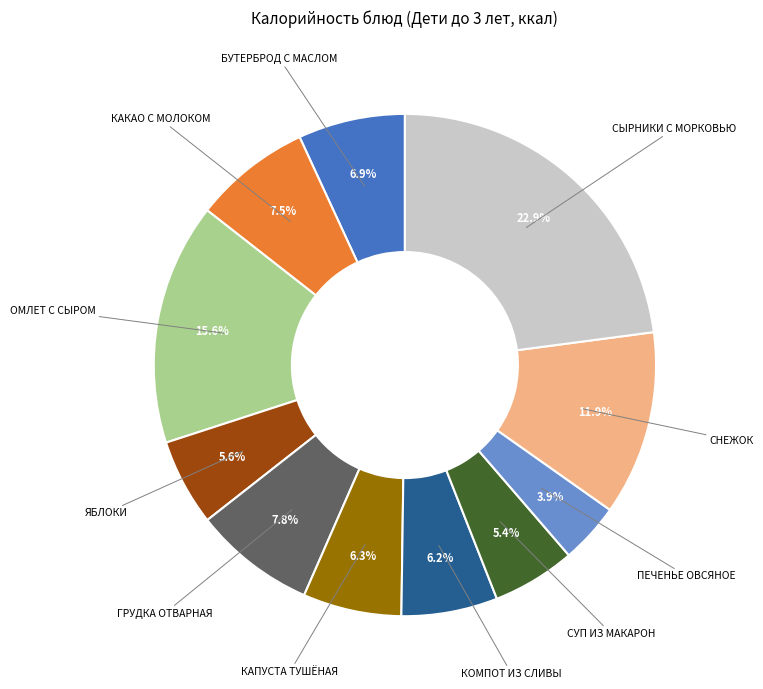

Is there any slice that represents more than half of the pie?

No